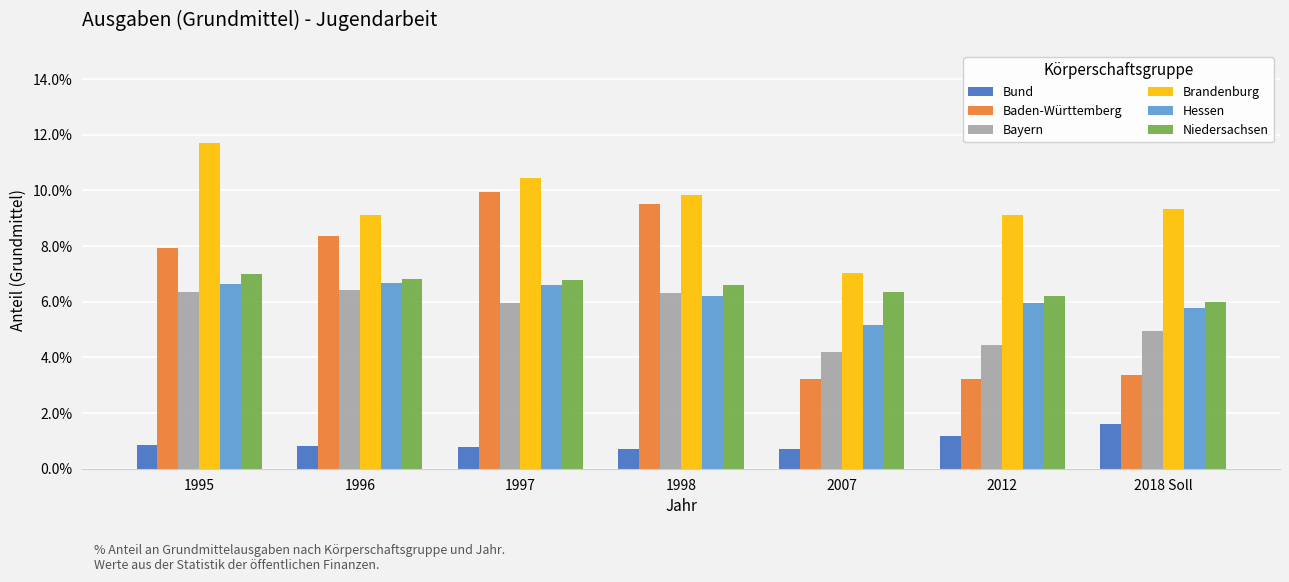

Are the bars grouped side by side (vs. stacked)?

Yes